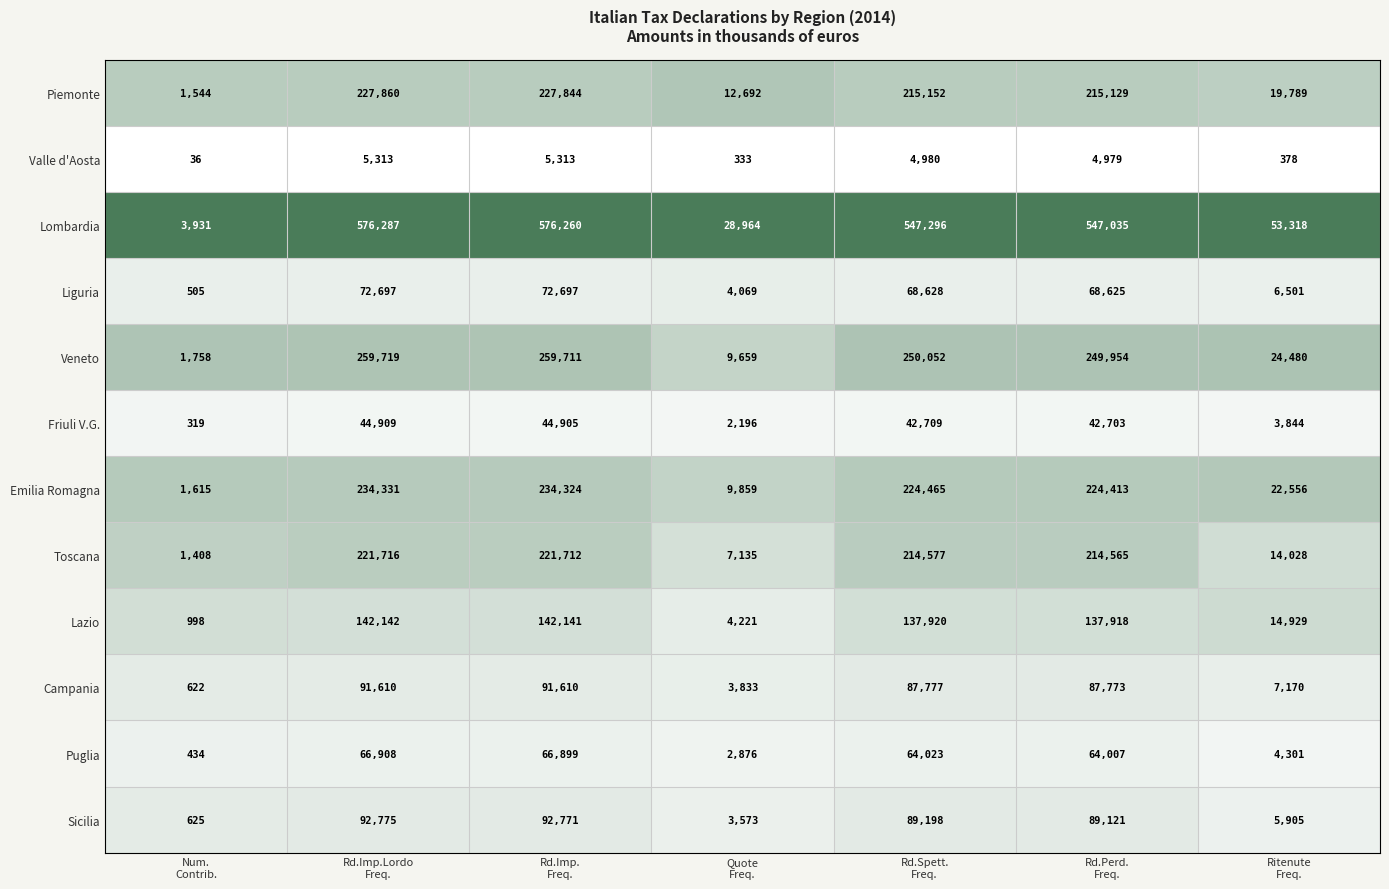

What is the average value of the Liguria series?

41960